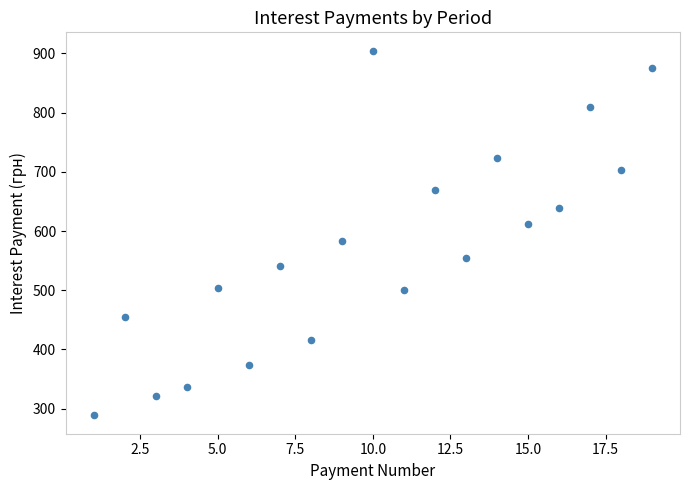

What is the range of X values (max minus min)?

18.0